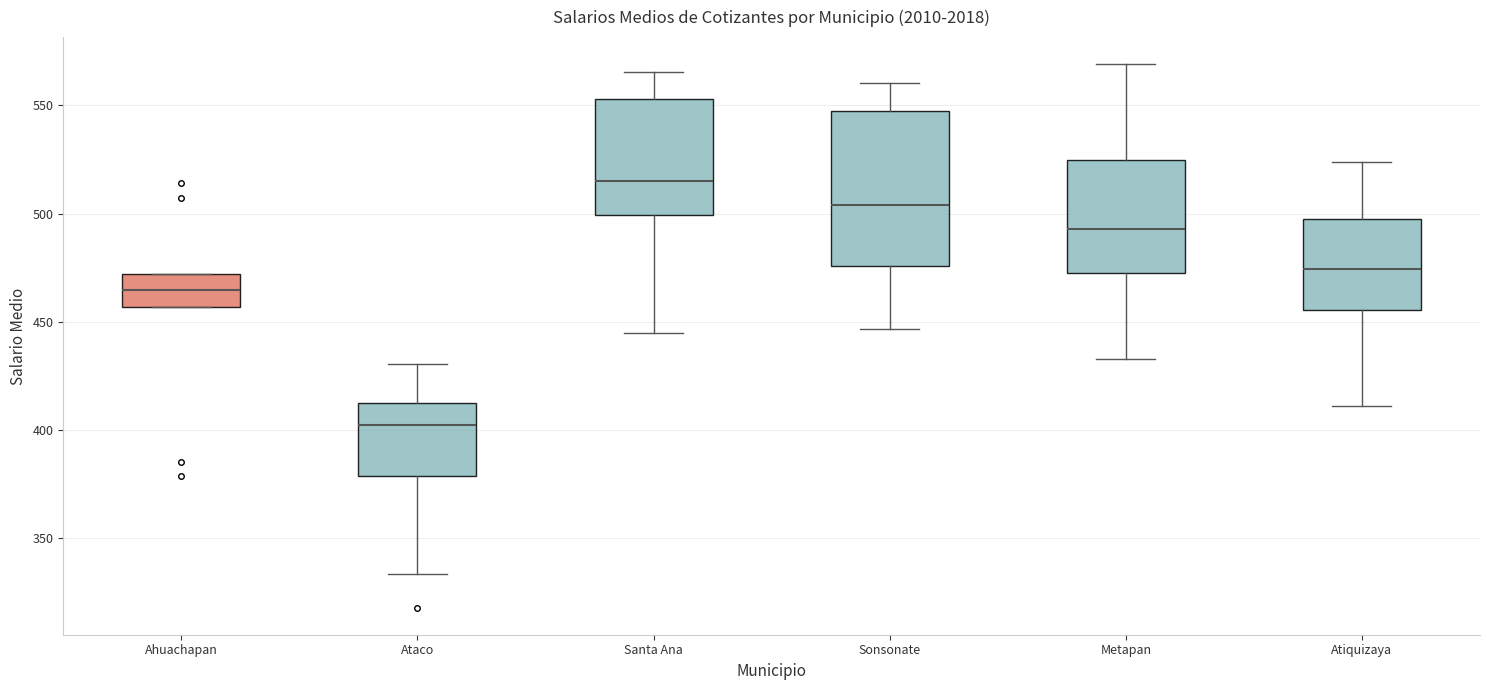

Reading left to right, transcribe this box plot: for each box, give where its median line is, the range the box spans, and where its two whiskers end, as read against the y-axis. The values are not printed on the chart, so give them approximately, as read against the axis.

Ahuachapan: median 465, box 455 to 470, whiskers 455 to 470
Ataco: median 400, box 380 to 410, whiskers 335 to 430
Santa Ana: median 515, box 500 to 555, whiskers 445 to 565
Sonsonate: median 505, box 475 to 550, whiskers 445 to 560
Metapan: median 495, box 475 to 525, whiskers 435 to 570
Atiquizaya: median 475, box 455 to 500, whiskers 410 to 525